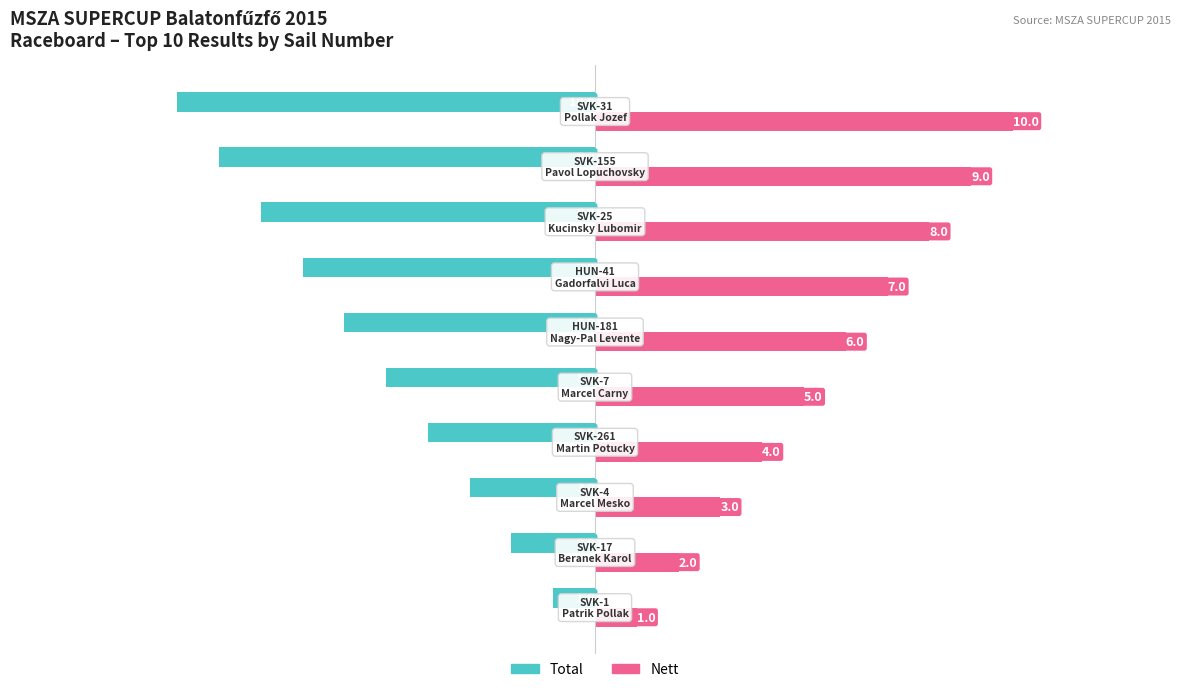

List the series in order of their overall mean, highest first.

Nett, Total